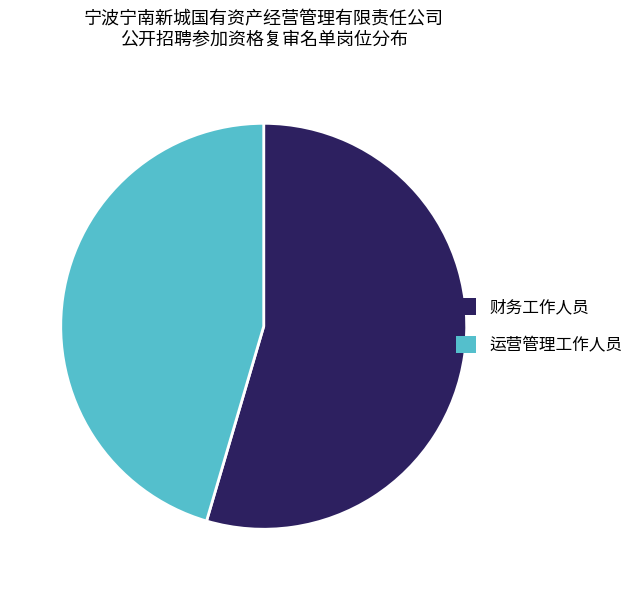

Which has a higher value, 财务工作人员 or 运营管理工作人员?

财务工作人员